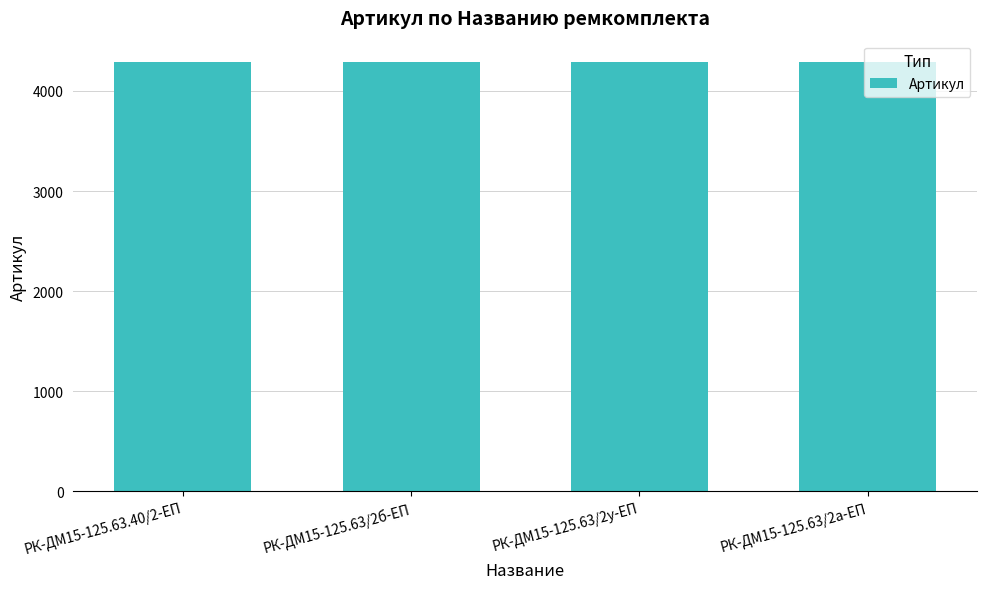

True or false: the data shows 1531 at РК-ДМ15-125.63/2а-ЕП.

False